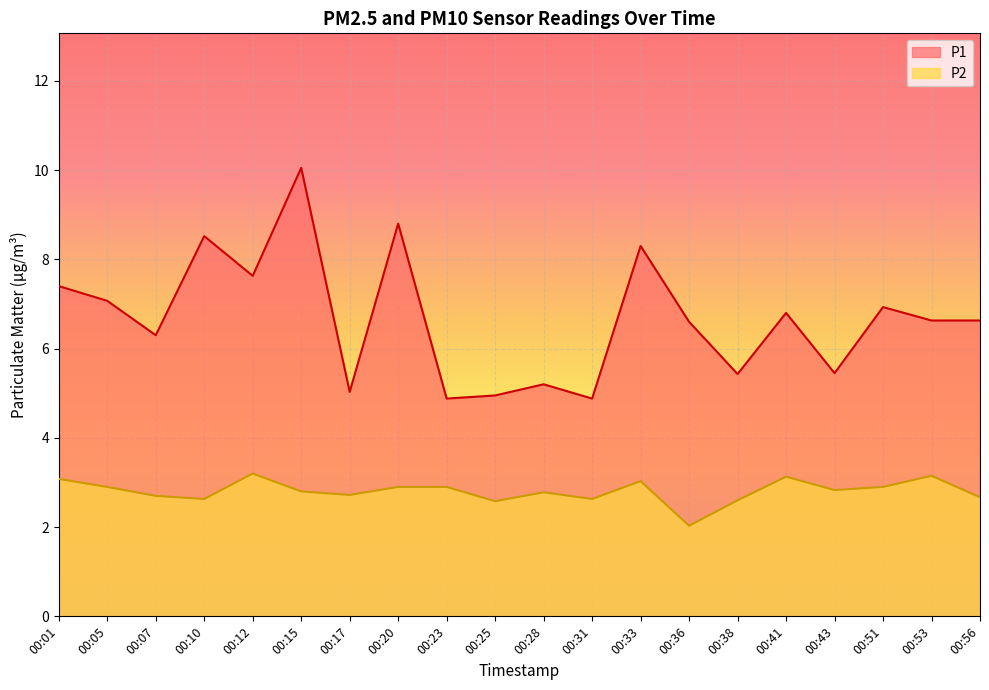

In P1, how many points are higher than both neighbors (excluding endpoints)?

7